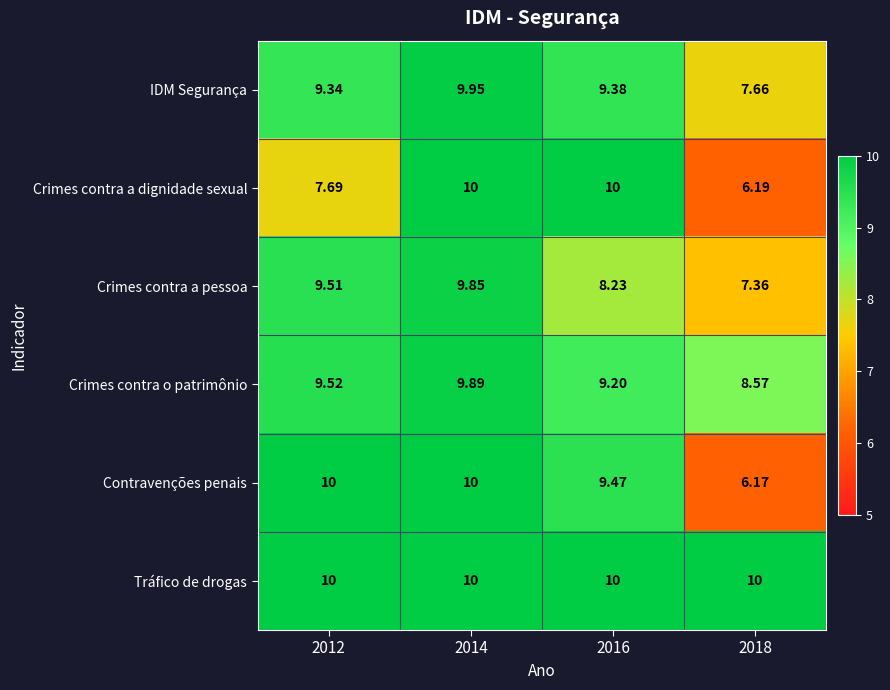

Rank the series at 2018 from highest to lowest value.

Tráfico de drogas, Crimes contra o patrimônio, IDM Segurança, Crimes contra a pessoa, Crimes contra a dignidade sexual, Contravenções penais